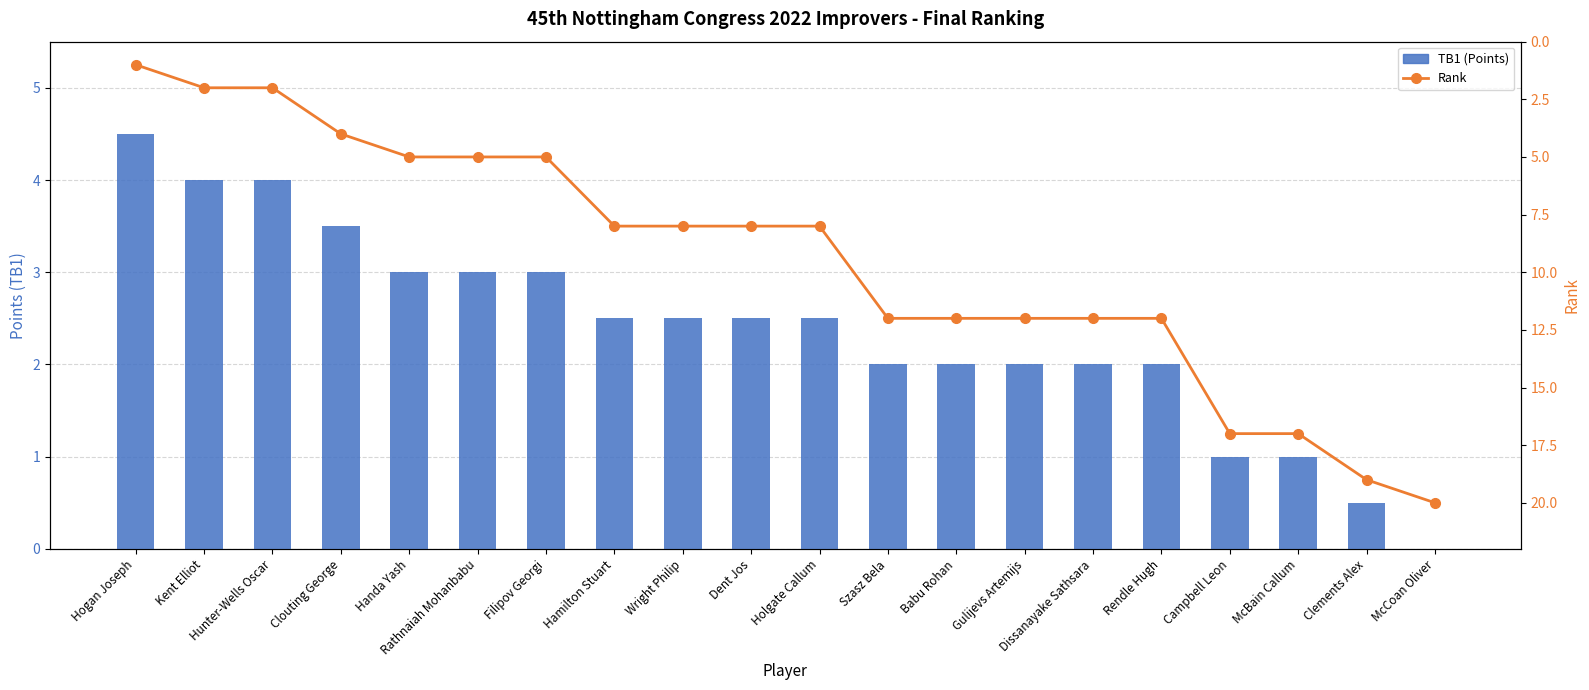

Rank the categories by TB1 (Points) value from lowest to highest.

McCoan Oliver, Clements Alex, Campbell Leon, McBain Callum, Szasz Bela, Babu Rohan, Gulijevs Artemijs, Dissanayake Sathsara, Rendle Hugh, Hamilton Stuart, Wright Philip, Dent Jos, Holgate Callum, Handa Yash, Rathnaiah Mohanbabu, Filipov Georgi, Clouting George, Kent Elliot, Hunter-Wells Oscar, Hogan Joseph